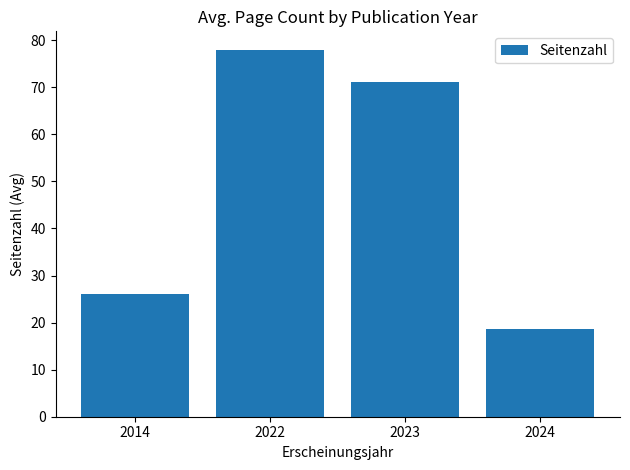

The chart shows a value of 18.6 at 2024. True or false?

True